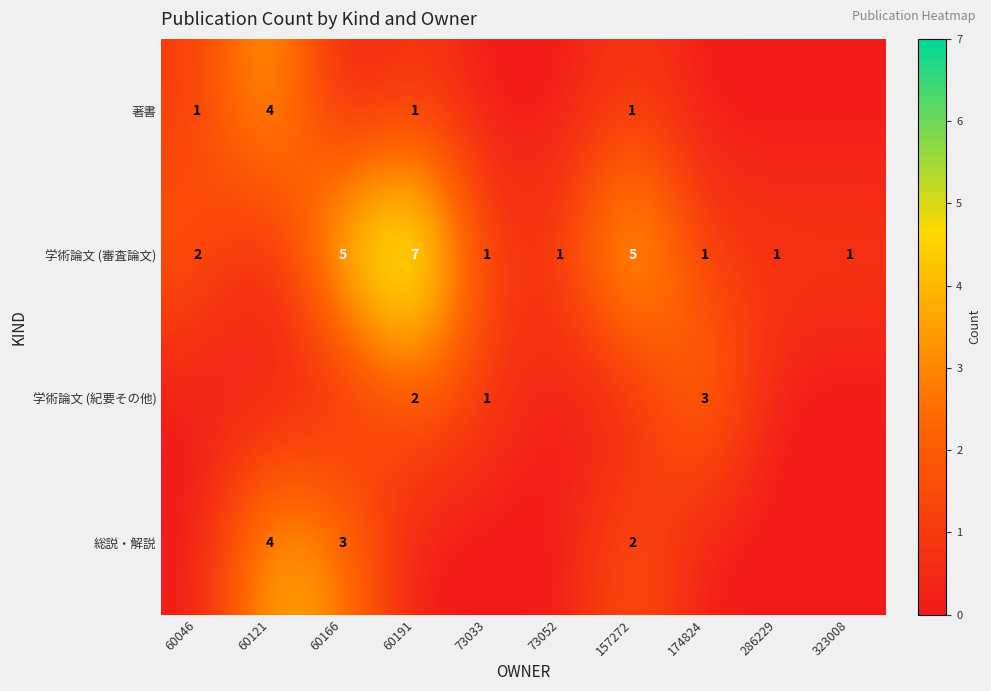

At which category is the sum across all series the highest?

60191